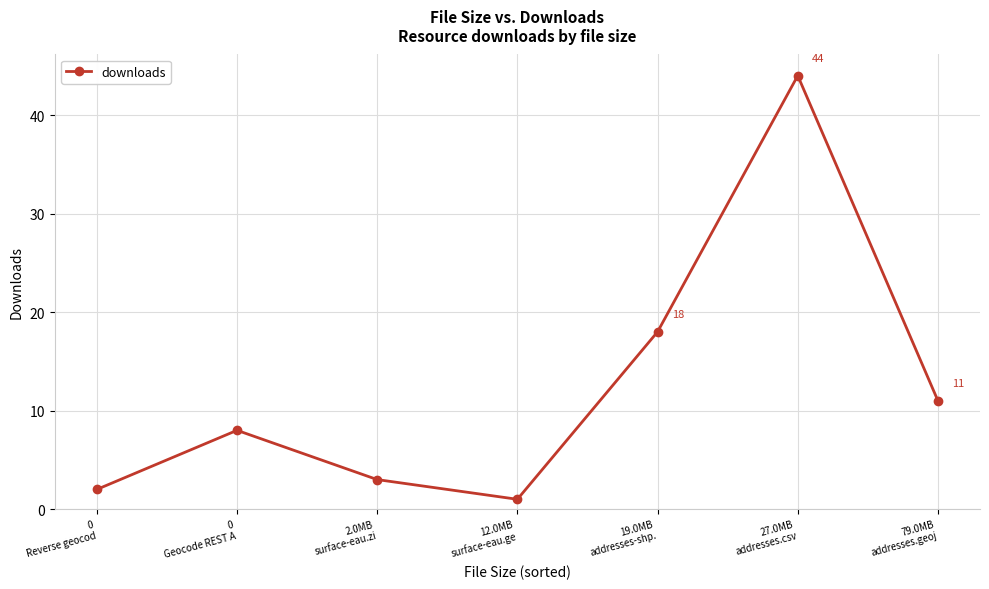

Which label corresponds to the smallest value in the chart?

12.0MB
surface-eau.ge